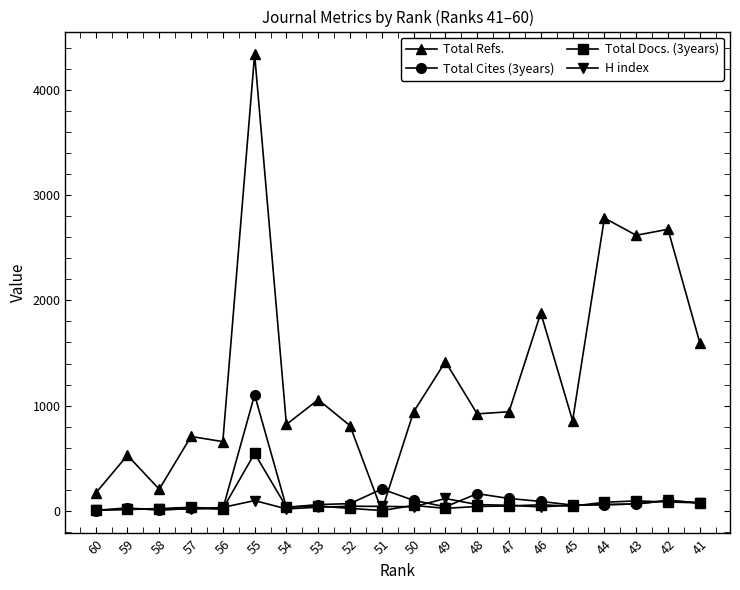

Rank the series by their maximum value, from highest to lowest.

Total Refs., Total Cites (3years), Total Docs. (3years), H index